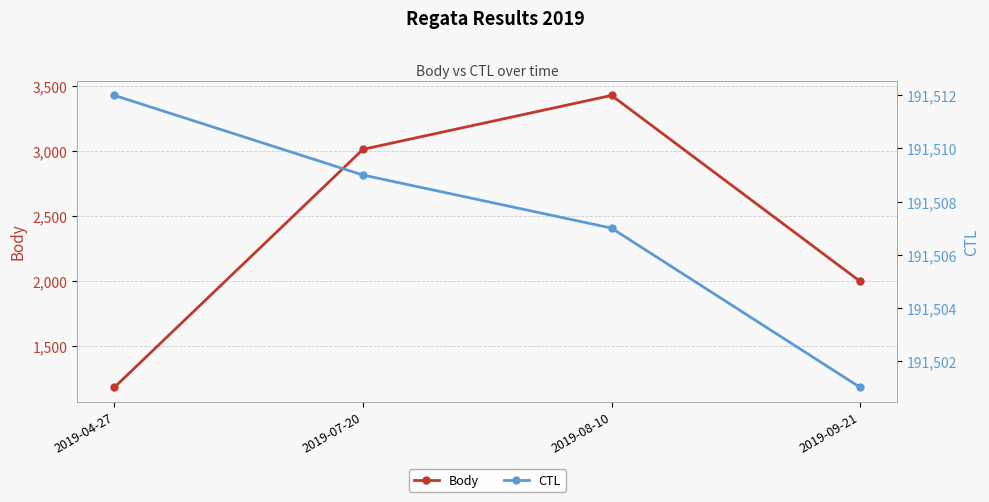

True or false: CTL and Body intersect in this chart.

False